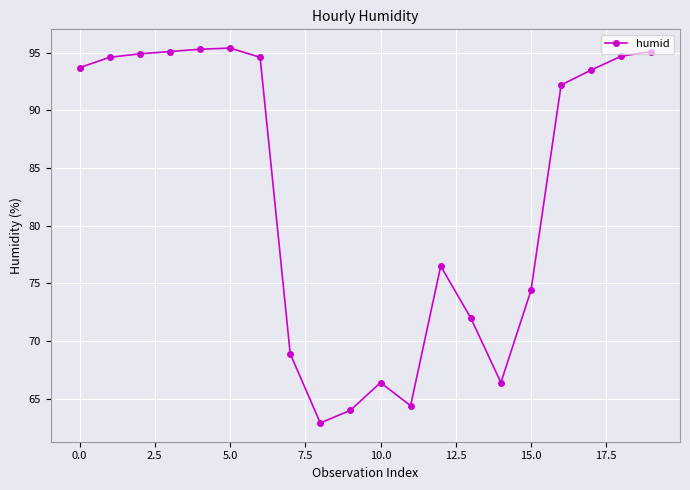

What is the sum of all values?

1655.0